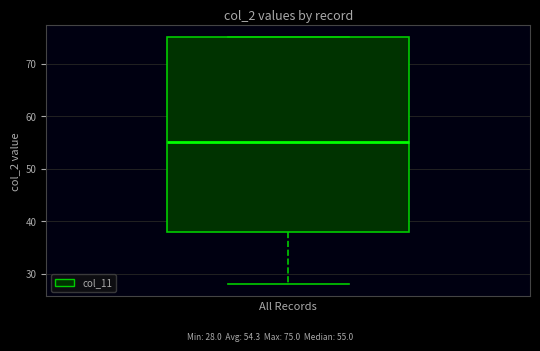

Where is the upper edge of the box on the y-axis? The values are not printed on the chart, so give them approximately, as read against the axis.

75